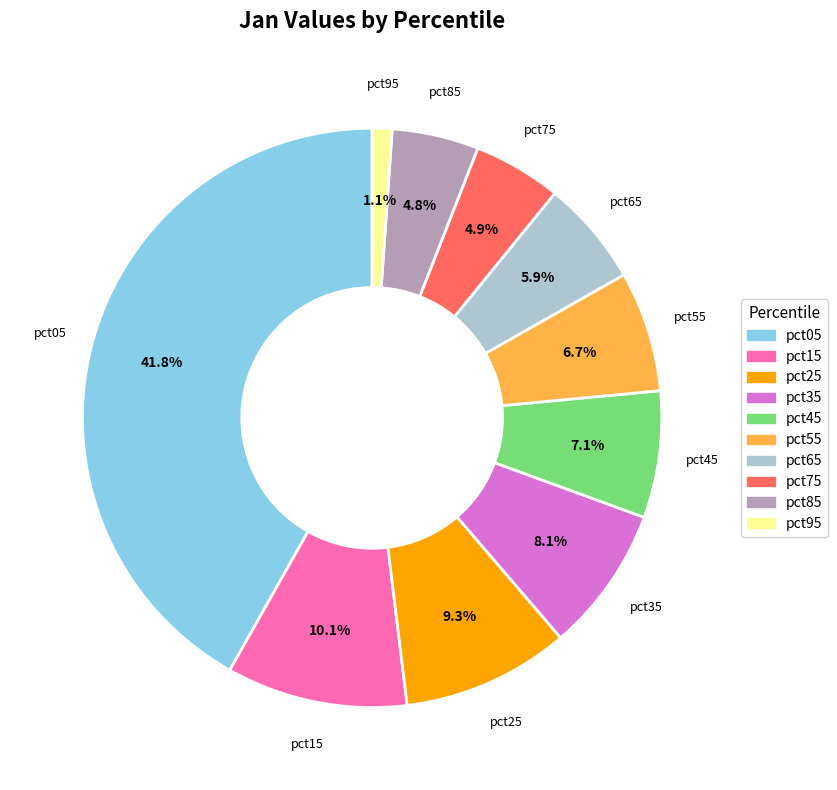

Is pct65 the majority of the pie?

No